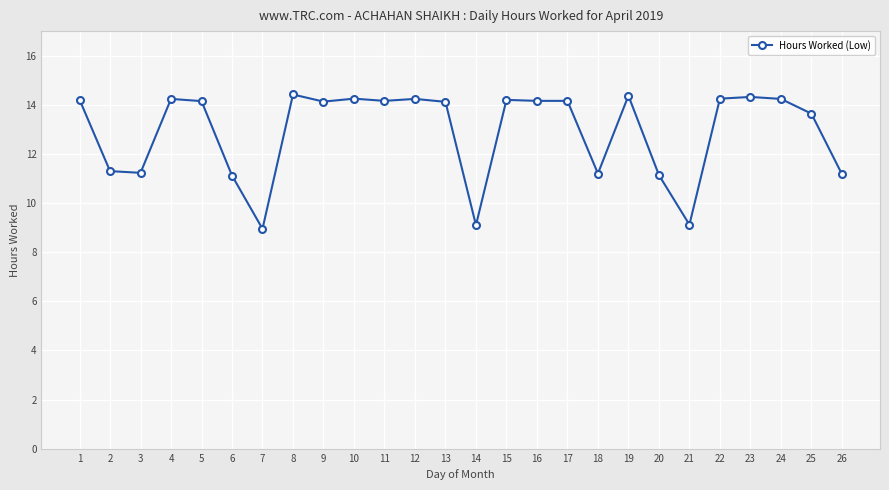

The chart shows a value of 8.3 at 11. True or false?

False